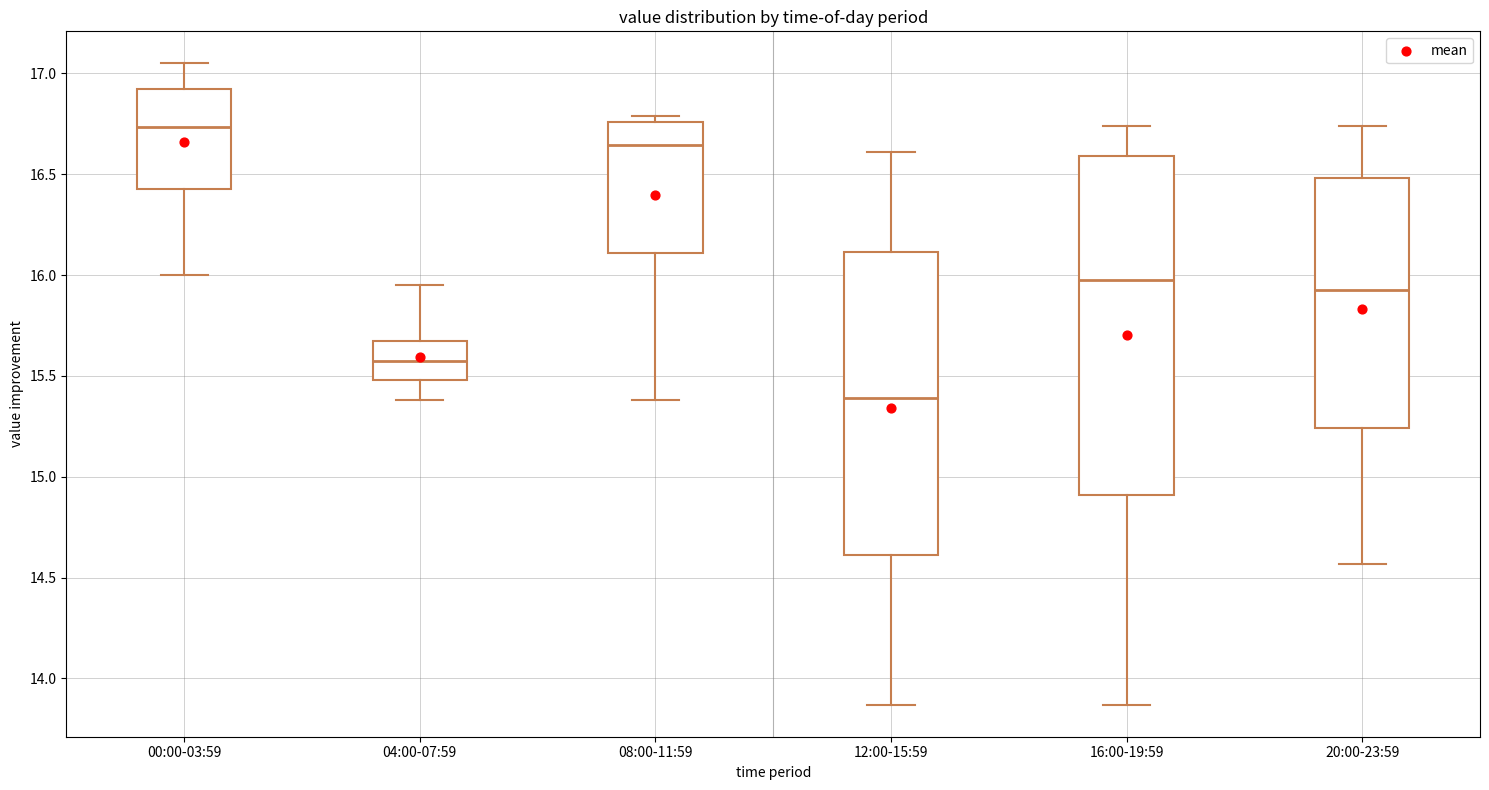

Reading left to right, read every box against the y-axis: the position of its median line, the range the box covers, and the ends of its whiskers. The values are not printed on the chart, so give them approximately, as read against the axis.

00:00-03:59: median 16.75, box 16.45 to 16.95, whiskers 16.00 to 17.05
04:00-07:59: median 15.60, box 15.50 to 15.65, whiskers 15.40 to 15.95
08:00-11:59: median 16.65, box 16.10 to 16.75, whiskers 15.40 to 16.80
12:00-15:59: median 15.40, box 14.60 to 16.10, whiskers 13.85 to 16.60
16:00-19:59: median 16.00, box 14.90 to 16.60, whiskers 13.85 to 16.75
20:00-23:59: median 15.95, box 15.25 to 16.50, whiskers 14.55 to 16.75